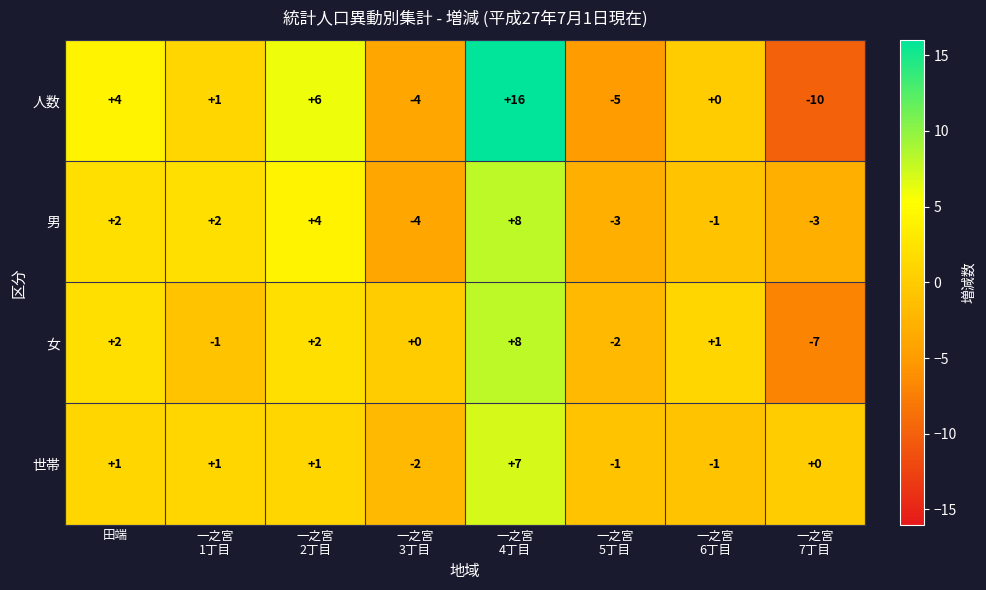

Where does the 人数 series first go above 1?

田端